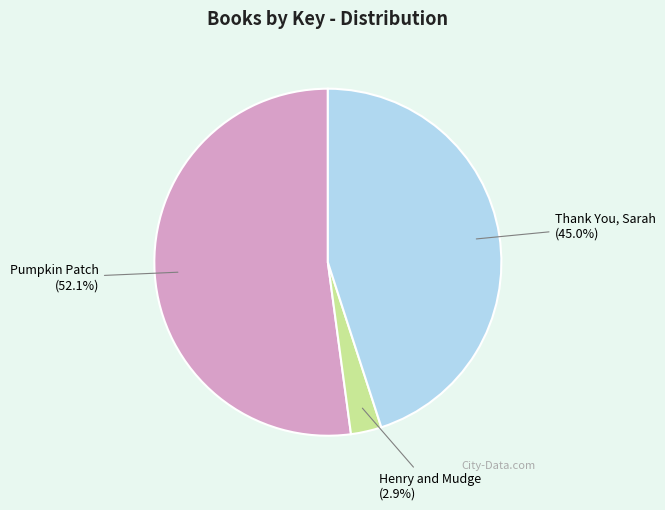

Combined, do Pumpkin Patch and Henry and Mudge account for over 50%?

Yes